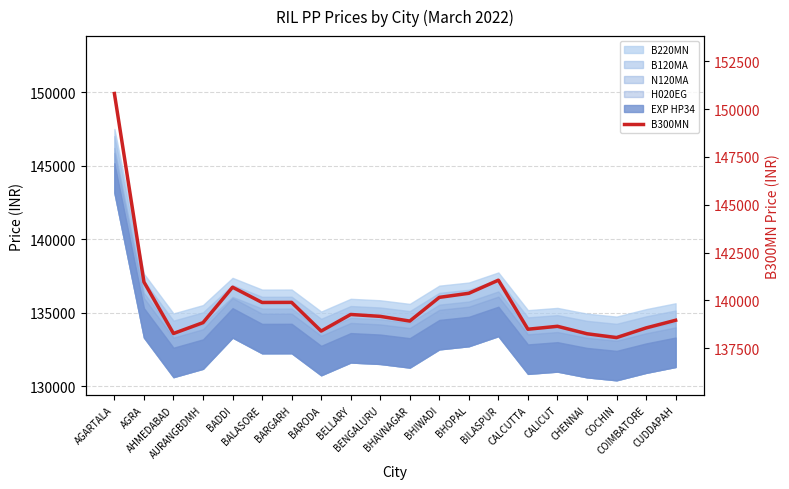

What position from the right is COIMBATORE?

2